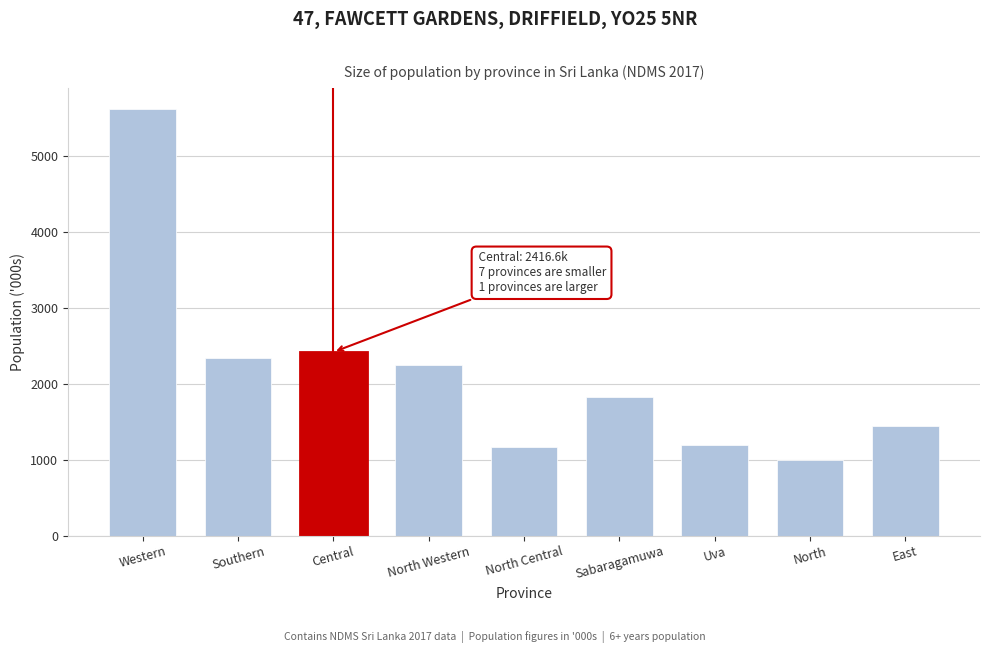

What is the difference between the maximum and minimum values?

4612.5